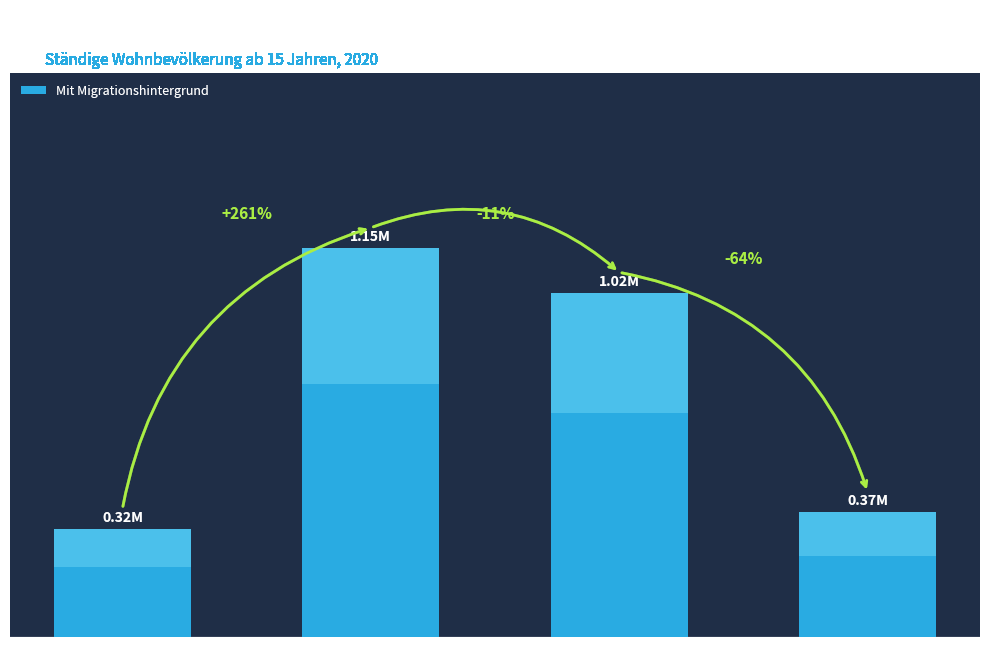

List the labels in order of value, largest first.

25-44, 45-64, 65 und mehr, 15-24